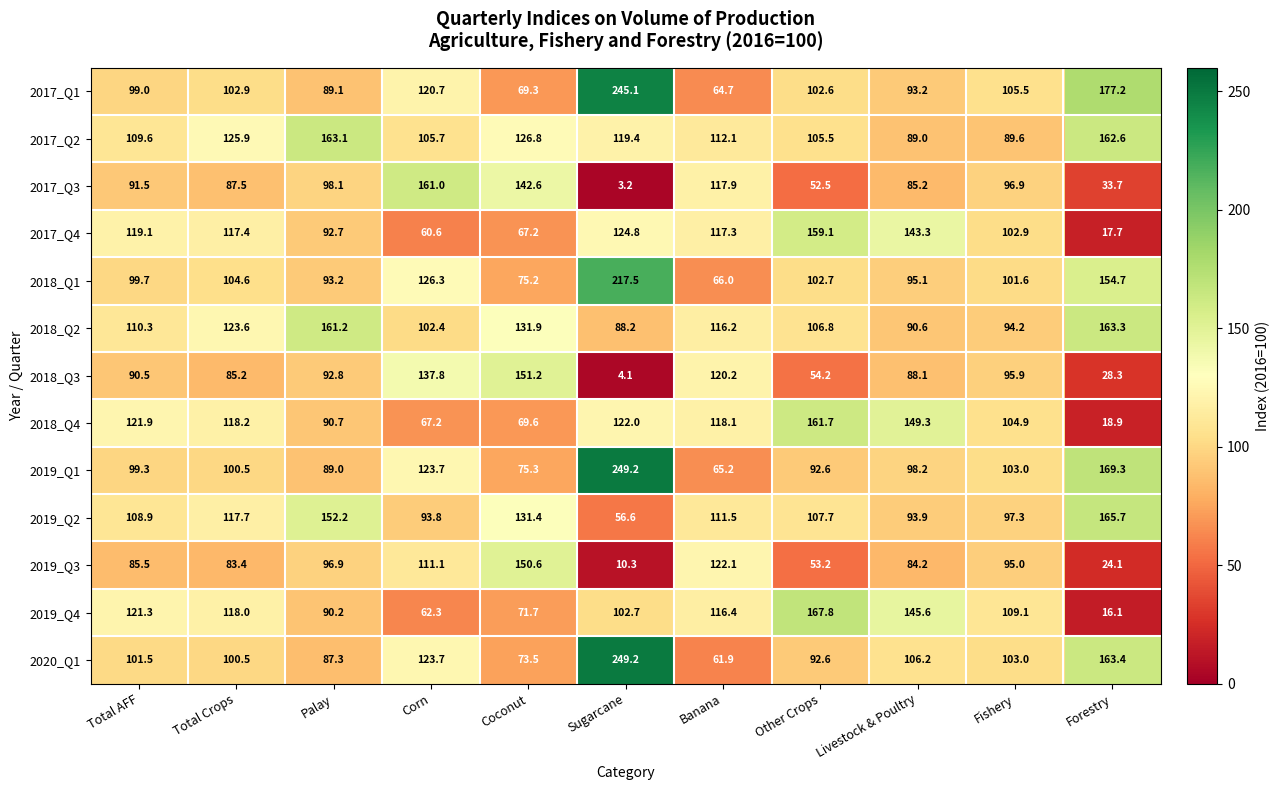

Is it true that 2019_Q4 equals 109.1 at Fishery?

True